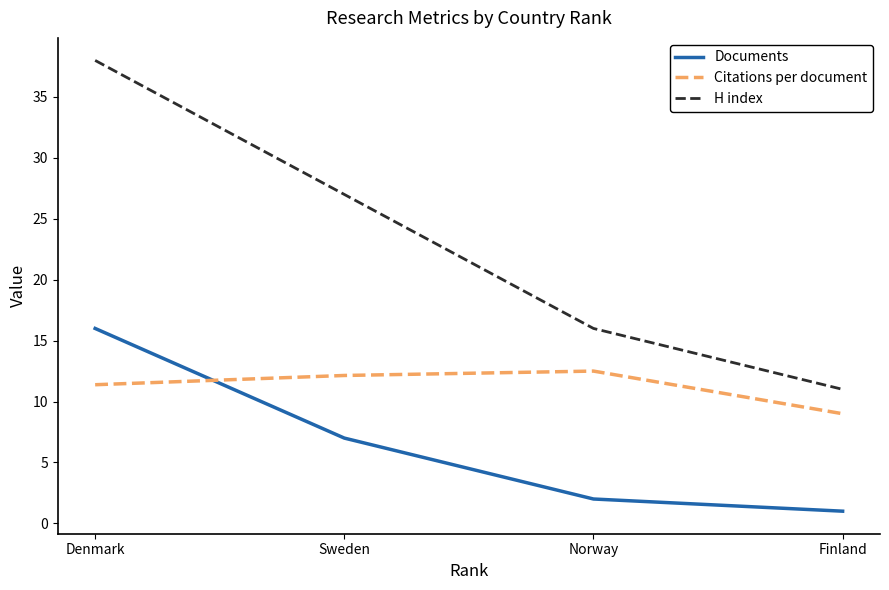

Reading left to right, what are all the values shown in this chart?

Documents: 16.0	7.0	2.0	1.0
Citations per document: 11.4	12.1	12.5	9.0
H index: 38.0	27.0	16.0	11.0